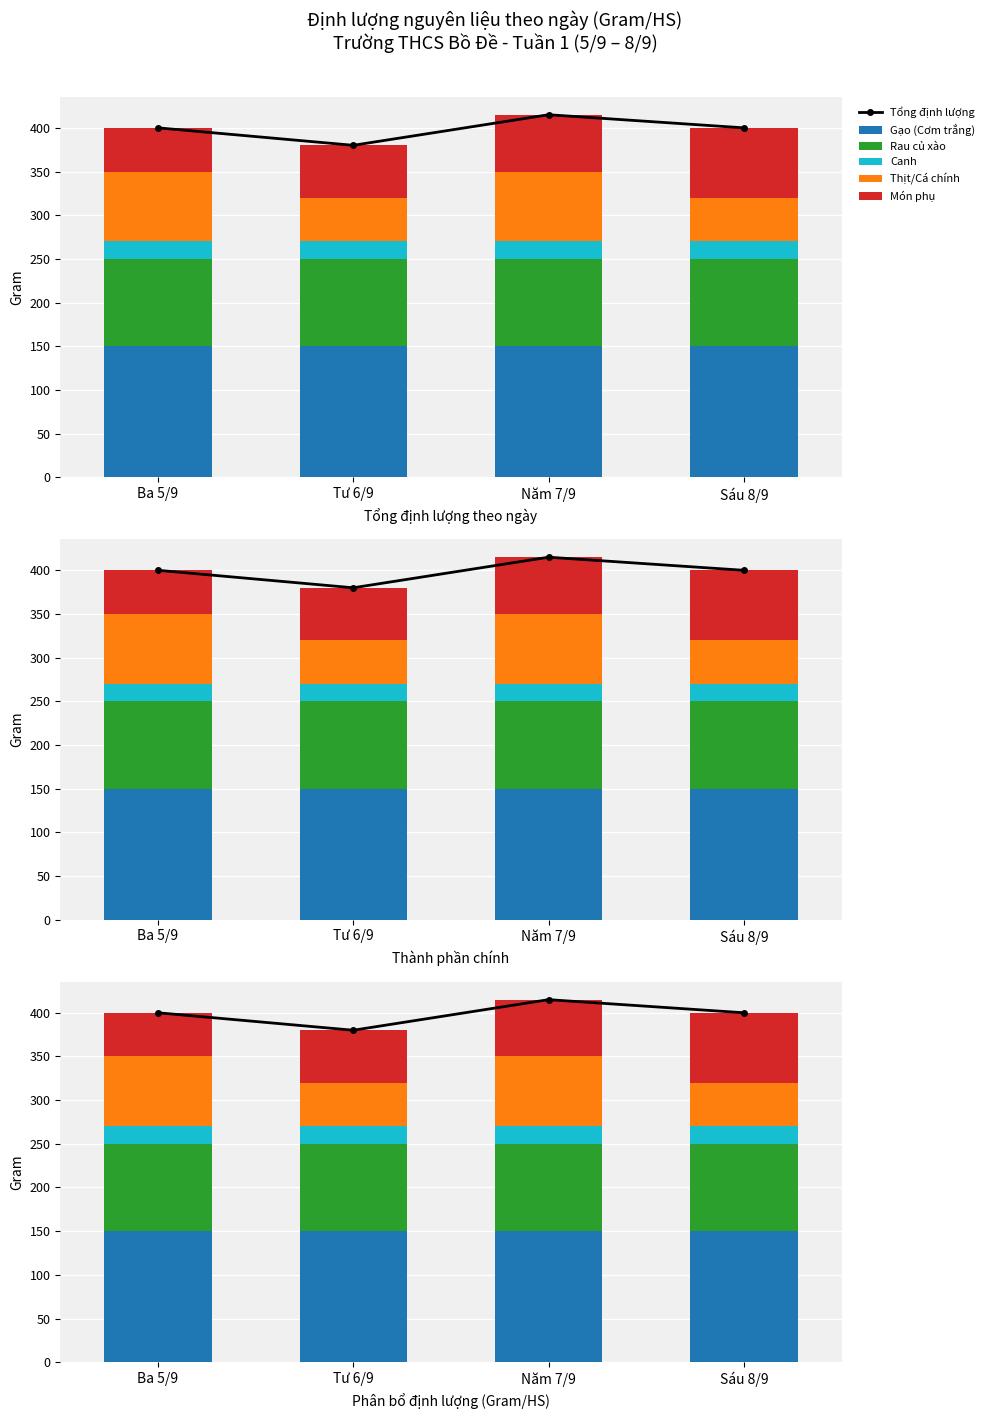

What is the maximum value for Canh?

20